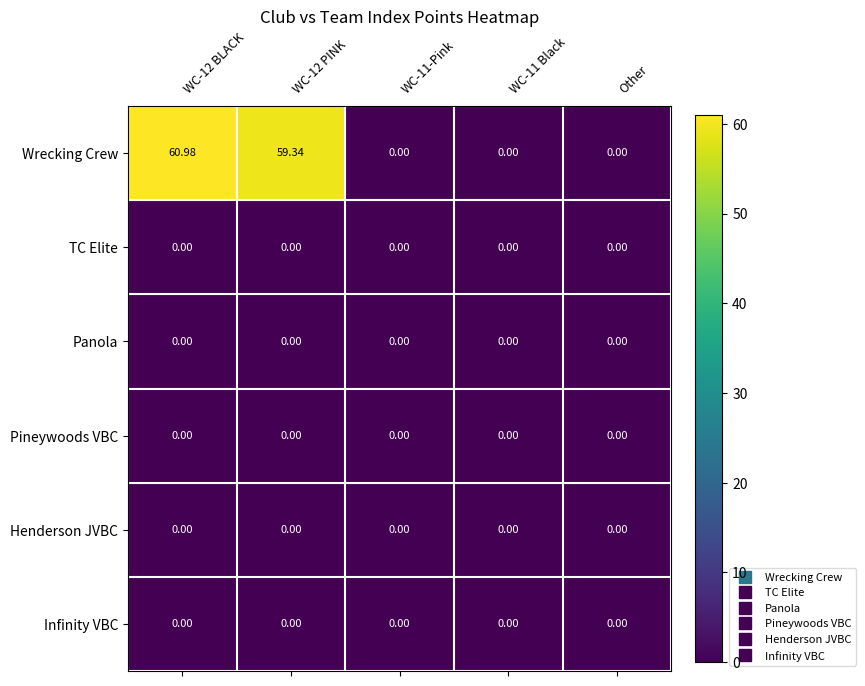

Which series has the widest spread of values?

Wrecking Crew